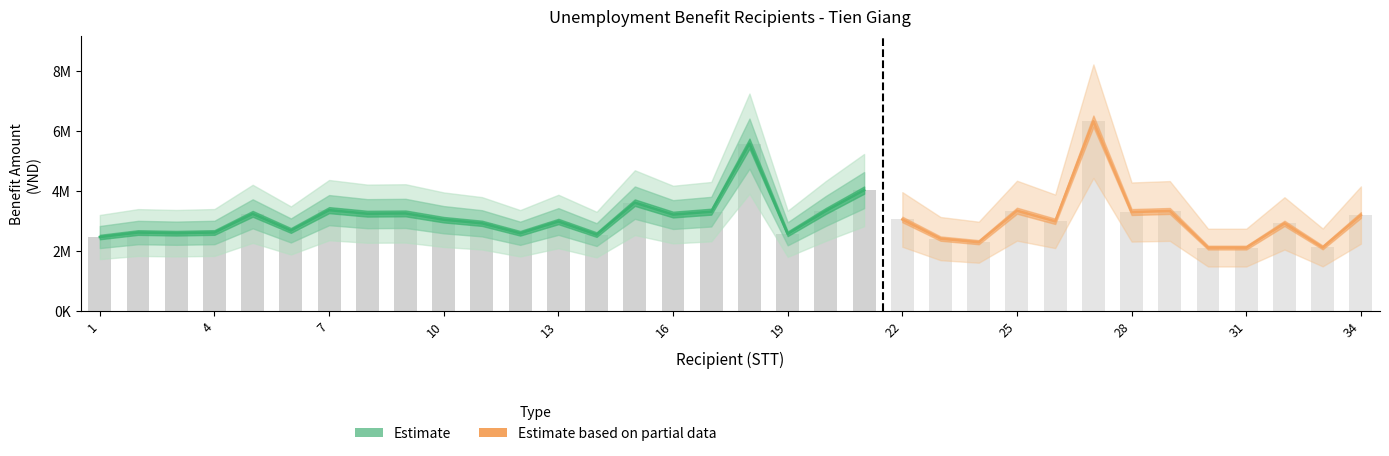

Reading right to left, what are all the values shown in this chart?

so_thang_dong: 34=44	33=43	32=41	31=38	30=38	29=36	28=35	27=30	26=25	25=20	24=19	23=16	22=14	21=125	20=123	19=119	18=98	17=97	16=91	15=90	14=77	13=65	12=60	11=56	10=52	9=50	8=49	7=40	6=37	5=37	4=31	3=25	2=22	1=21
so_thang_huong: 34=3	33=3	32=3	31=3	30=3	29=3	28=3	27=3	26=3	25=3	24=3	23=3	22=3	21=10	20=10	19=9	18=8	17=8	16=7	15=7	14=6	13=5	12=5	11=4	10=4	9=4	8=4	7=3	6=3	5=3	4=3	3=3	2=3	1=3
so_thang_bao_luu: 34=8	33=7	32=5	31=2	30=2	29=0	28=0	27=0	26=0	25=0	24=0	23=0	22=0	21=5	20=3	19=11	18=2	17=1	16=7	15=6	14=5	13=5	12=0	11=8	10=4	9=2	8=1	7=4	6=1	5=1	4=0	3=0	2=0	1=0
muc_huong: 34=3184800	33=2106000	32=2907600	31=2100000	30=2100000	29=3321000	28=3285360	27=6312000	26=2976000	25=3330000	24=2280000	23=2400000	22=3038400	21=4015800	20=3322960	19=2560000	18=5565000	17=3297600	16=3201008	15=3598200	14=2533400	13=2970000	12=2577500	11=2910000	10=3030000	9=3240000	8=3230640	7=3348780	6=2671200	5=3226000	4=2604000	3=2580000	2=2602200	1=2452200